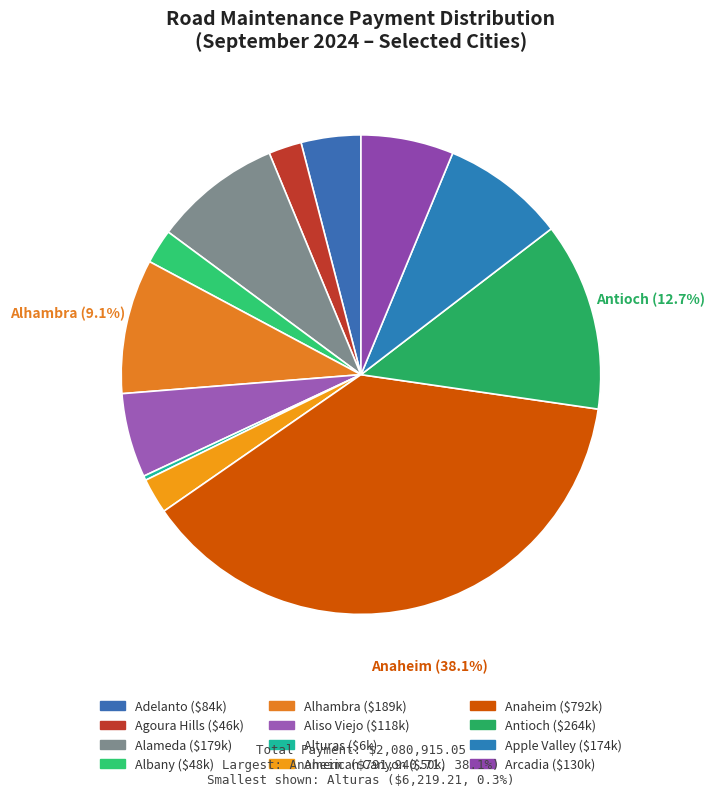

Which category has the smallest portion of the pie?

Alturas